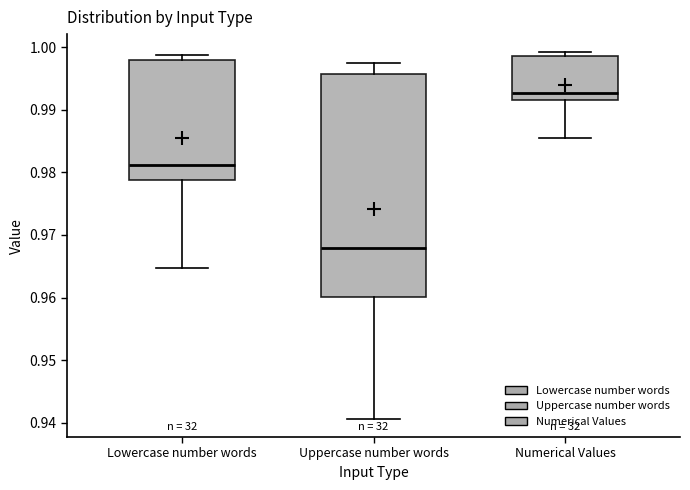

Which box's median line is the highest?

Numerical Values